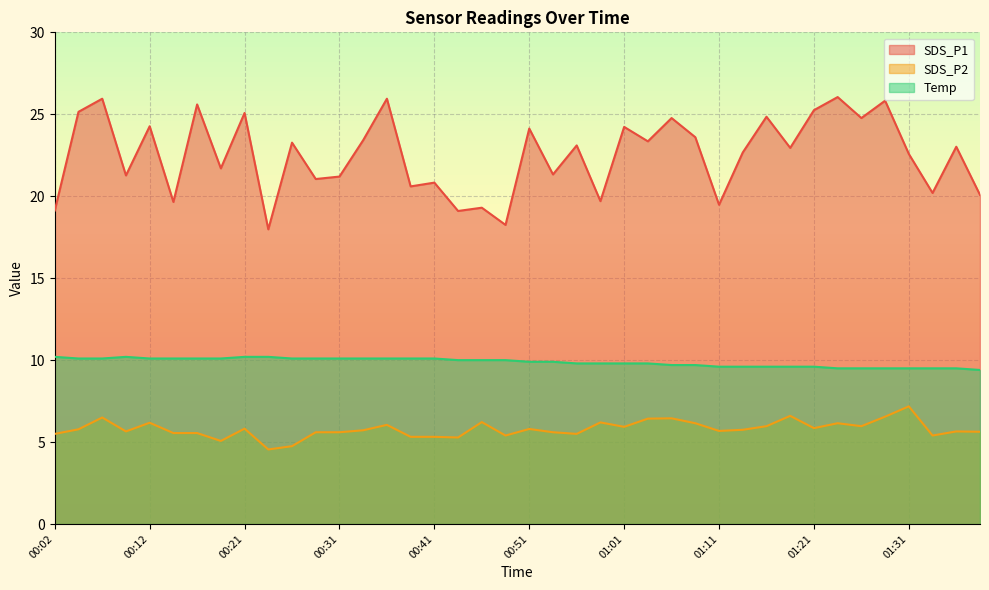

Which series has the largest total across all categories?

SDS_P1